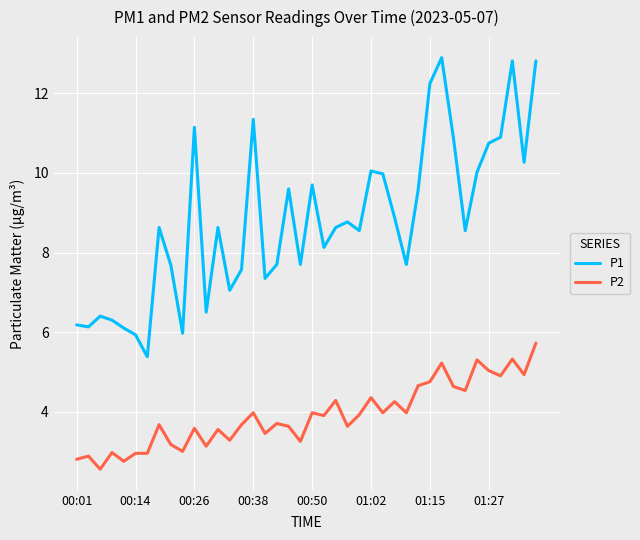

What is the greatest value displayed?

12.9